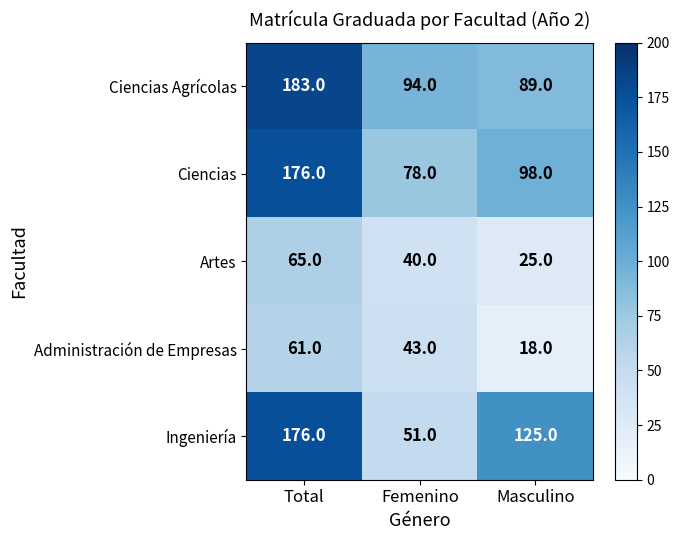

True or false: Ciencias has a value of 112 at Femenino.

False